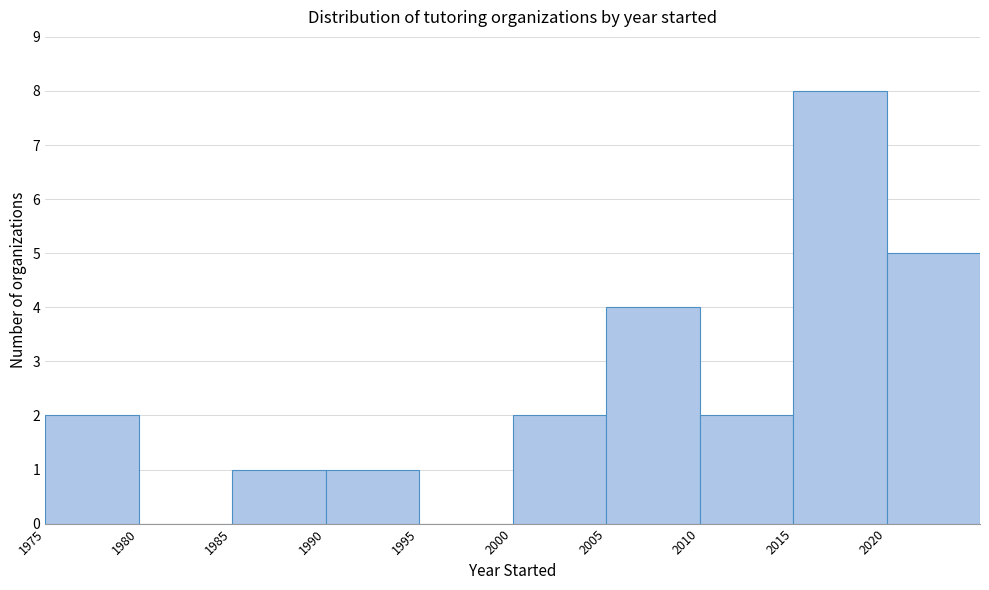

What is the height of the bar covering 1975 to 1980 on the x-axis? The values are not printed on the chart, so give them approximately, as read against the axis.

2